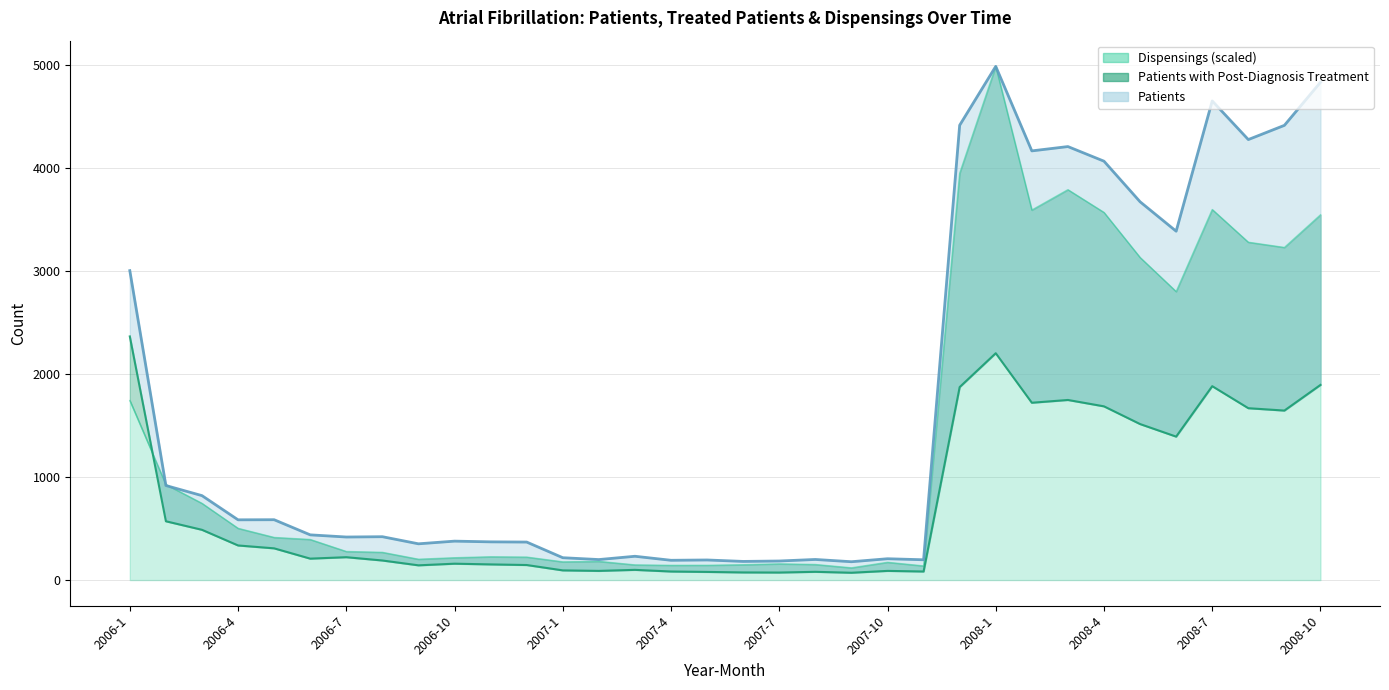

Is it true that Patients equals 503.1 at 2006-9?

False